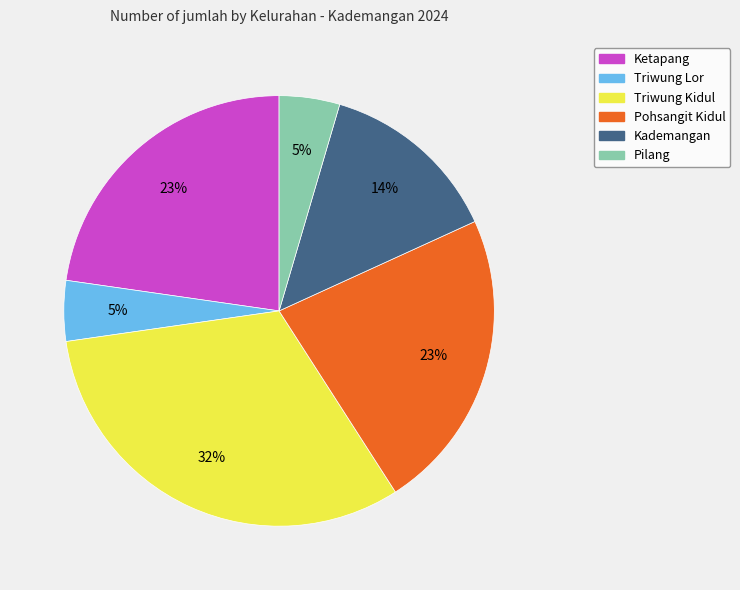

Combined, do Pohsangit Kidul and Kademangan account for over 50%?

No